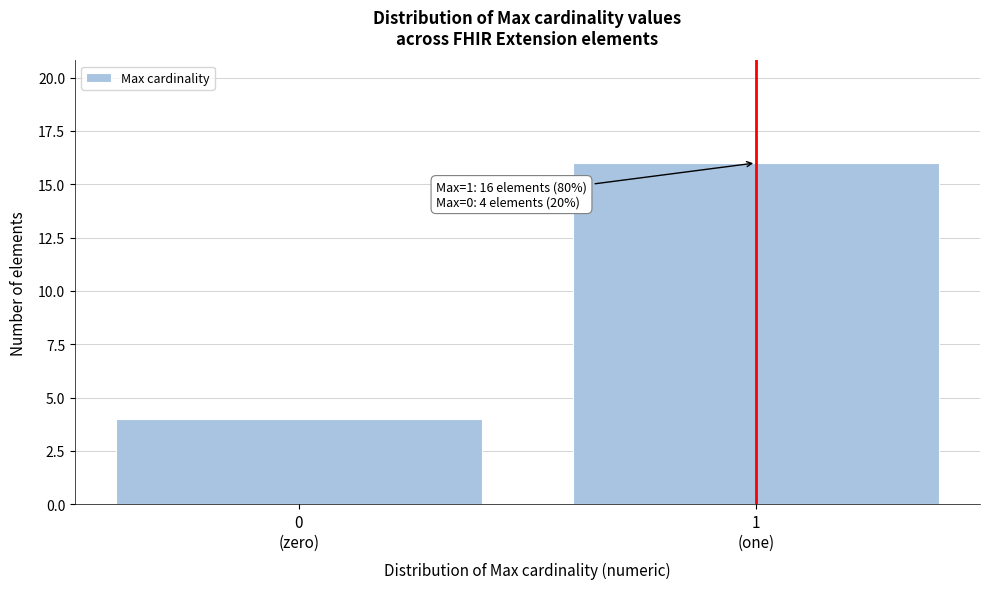

Reading left to right, transcribe all the data shown in this chart.

4	16